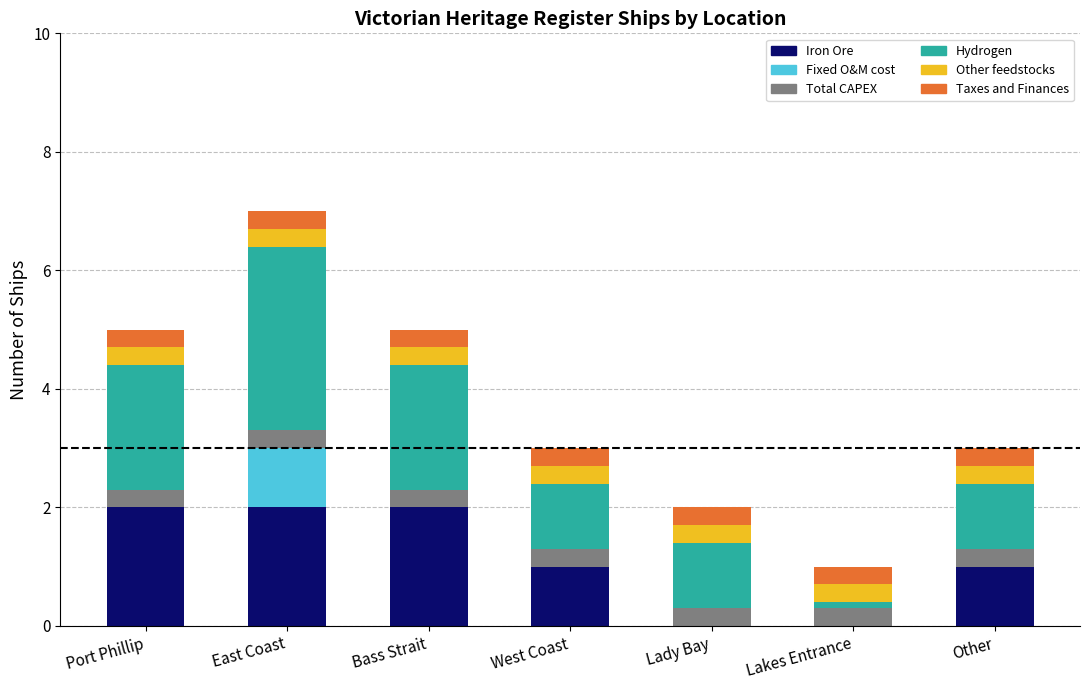

The Iron Ore series shows 1.7 at West Coast. True or false?

False